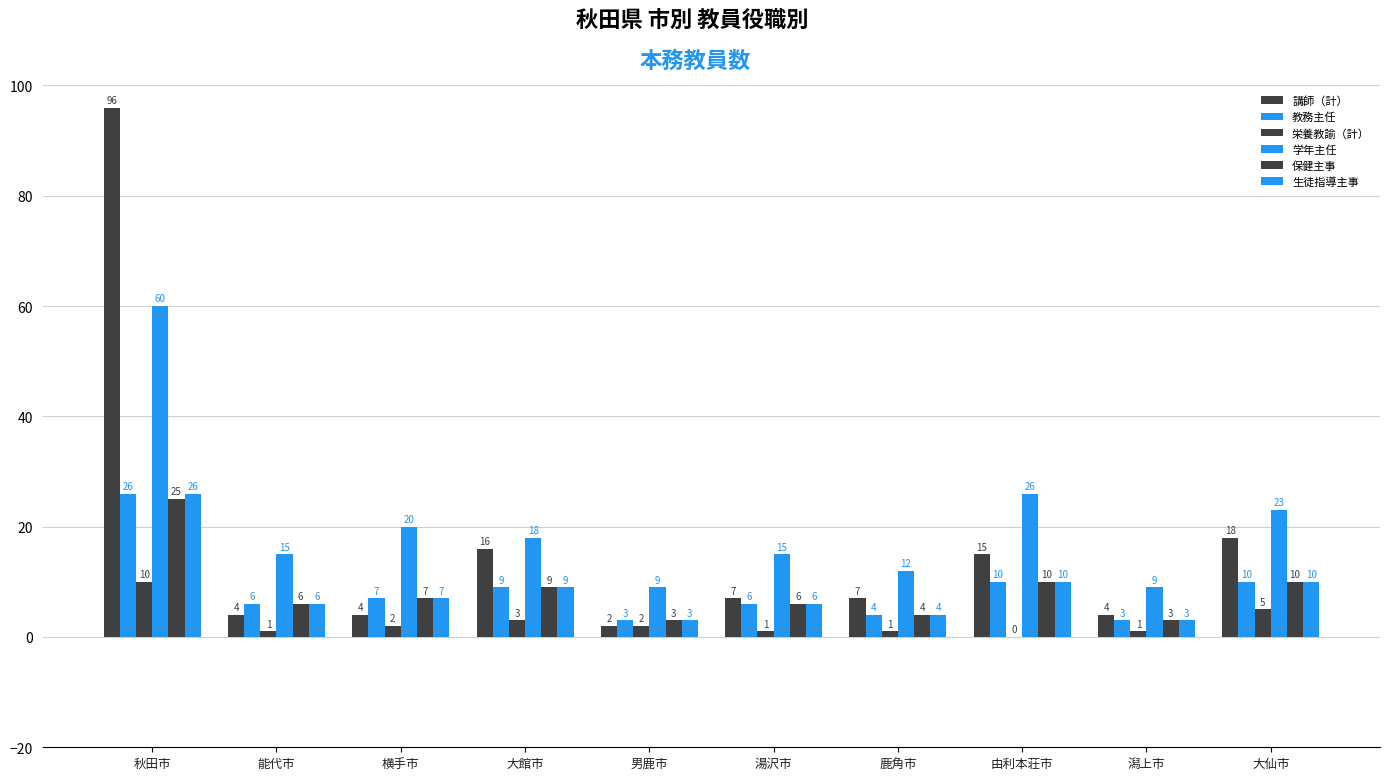

Which series has the widest spread of values?

講師（計）